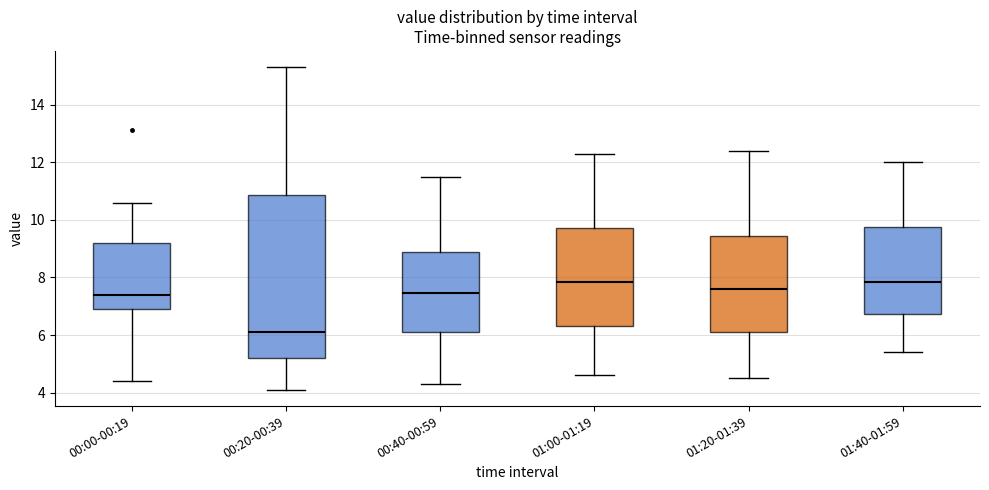

Reading left to right, read every box against the y-axis: the position of its median line, the range the box covers, and the ends of its whiskers. The values are not printed on the chart, so give them approximately, as read against the axis.

00:00-00:19: median 7.4, box 7.0 to 9.2, whiskers 4.4 to 10.6
00:20-00:39: median 6.2, box 5.2 to 10.8, whiskers 4.2 to 15.4
00:40-00:59: median 7.4, box 6.2 to 9.0, whiskers 4.4 to 11.6
01:00-01:19: median 7.8, box 6.4 to 9.8, whiskers 4.6 to 12.4
01:20-01:39: median 7.6, box 6.2 to 9.4, whiskers 4.6 to 12.4
01:40-01:59: median 7.8, box 6.8 to 9.8, whiskers 5.4 to 12.0